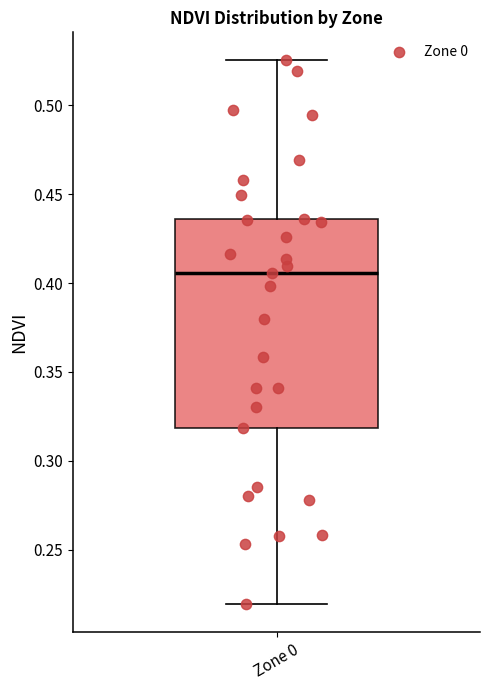

Transcribe this box plot: give where the median line is, the range the box spans, and where the two whiskers end, as read against the y-axis. The values are not printed on the chart, so give them approximately, as read against the axis.

median 0.405, box 0.320 to 0.435, whiskers 0.220 to 0.525